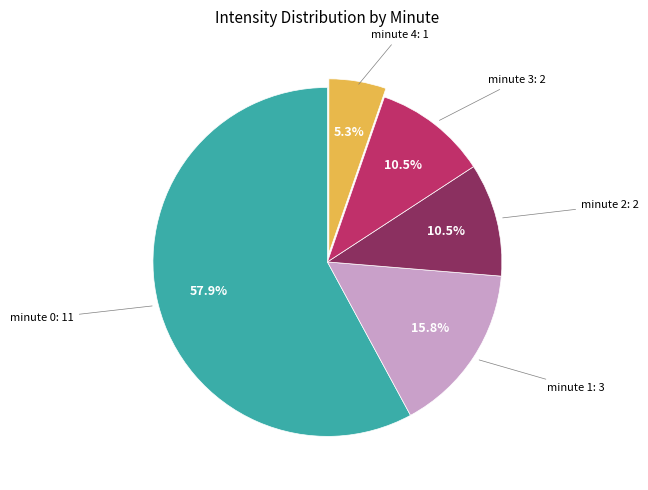

To the nearest percent, what is the average slice percentage?

20%